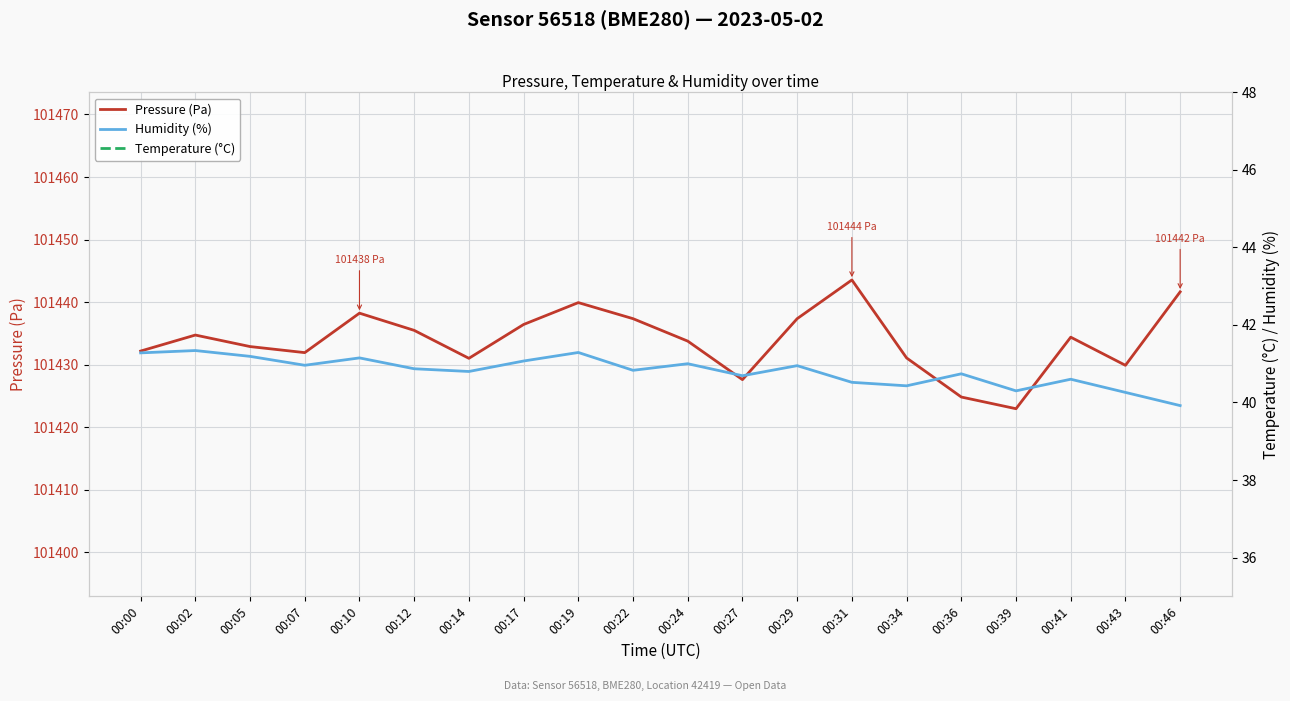

True or false: Temperature (°C) and Humidity (%) intersect in this chart.

False